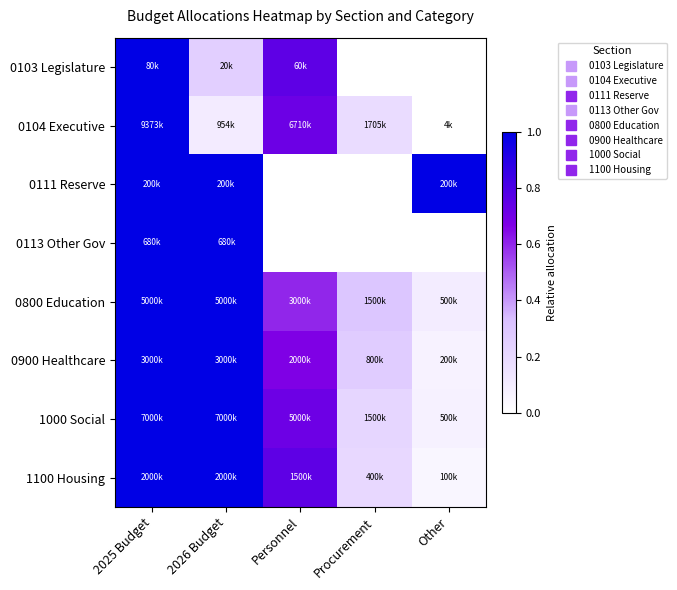

At which category does the chart reach its minimum across all series?

Procurement